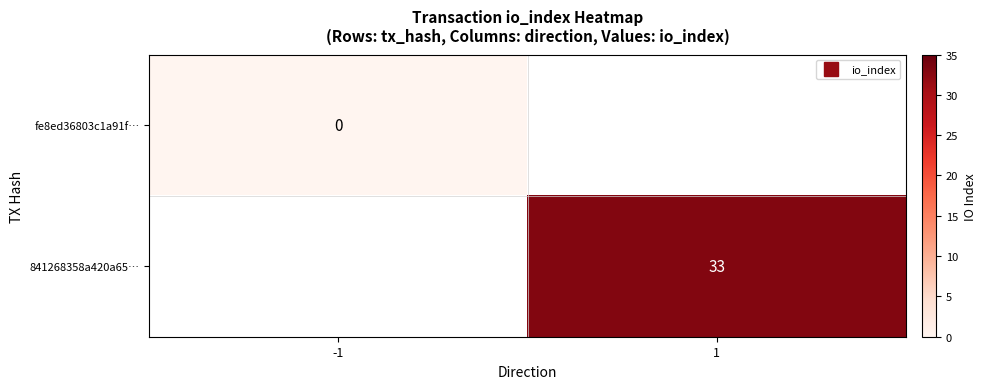

At how many categories does at least one series exceed 16?

1